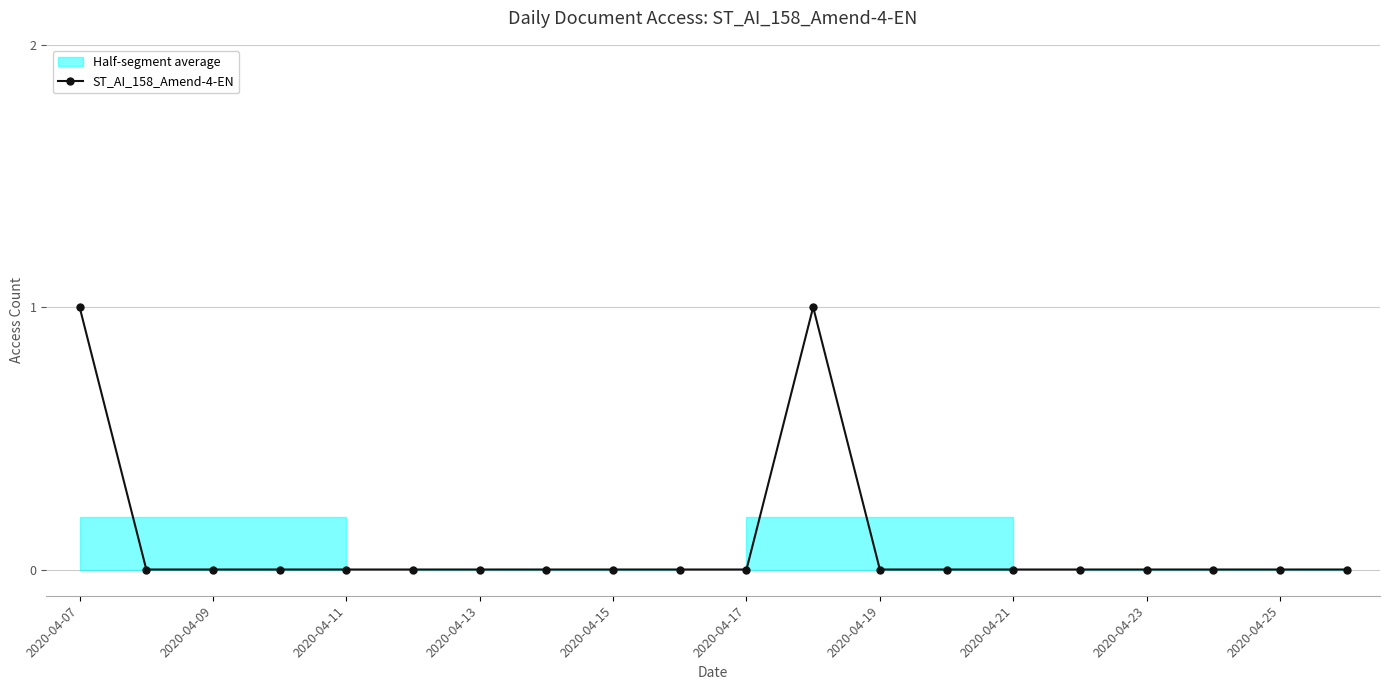

Is it true that ST_AI_158_Amend-4-EN equals -1 at 2020-04-25?

False